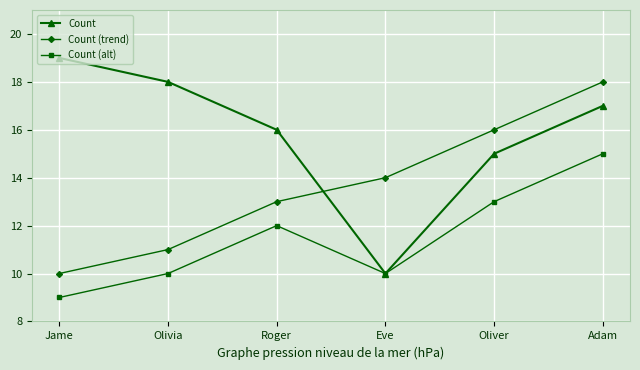

List the series in order of their peak value, lowest first.

Count (alt), Count (trend), Count